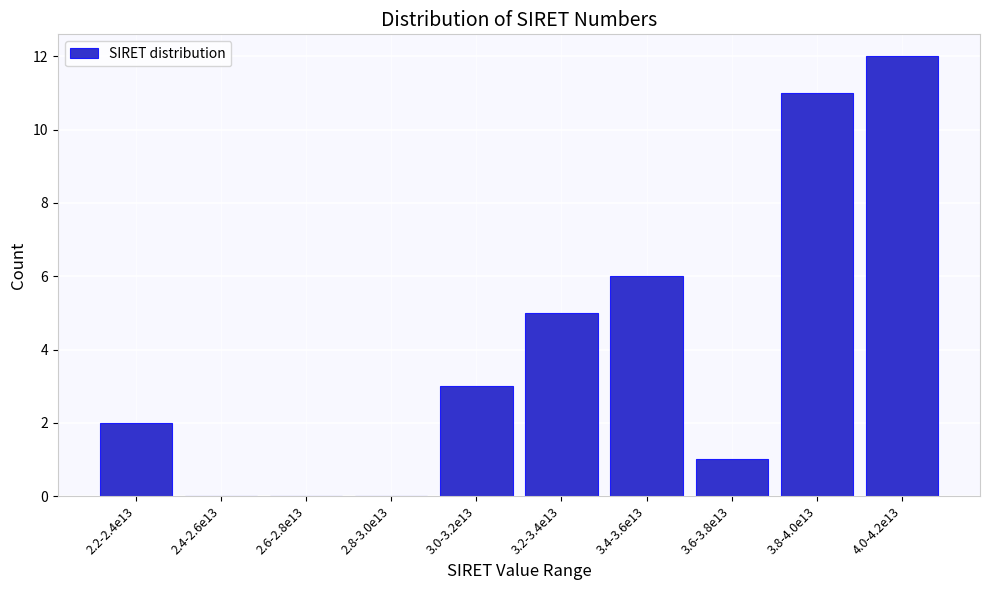

Reading left to right, transcribe all the data shown in this chart.

2.2-2.4e13=2	2.4-2.6e13=0	2.6-2.8e13=0	2.8-3.0e13=0	3.0-3.2e13=3	3.2-3.4e13=5	3.4-3.6e13=6	3.6-3.8e13=1	3.8-4.0e13=11	4.0-4.2e13=12